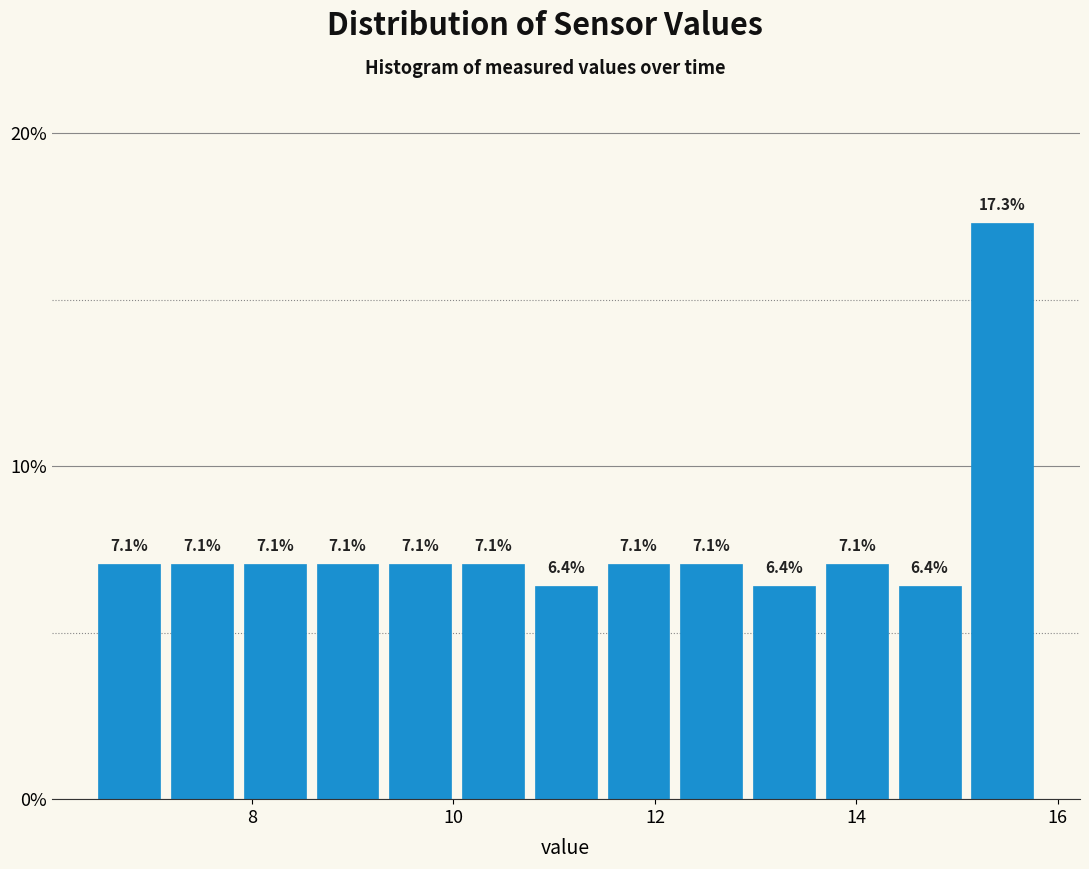

Around what value on the x-axis is the tallest bar? Give the approximate position of its centre, as read against the axis.

15.4